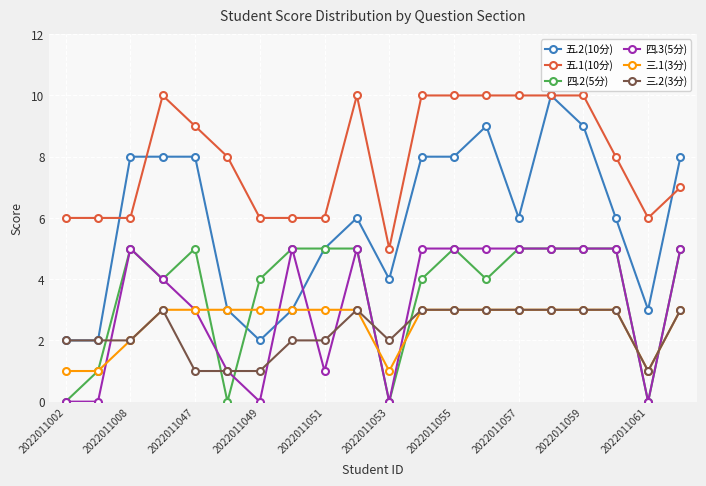

Which series has the largest total across all categories?

五.1(10分)